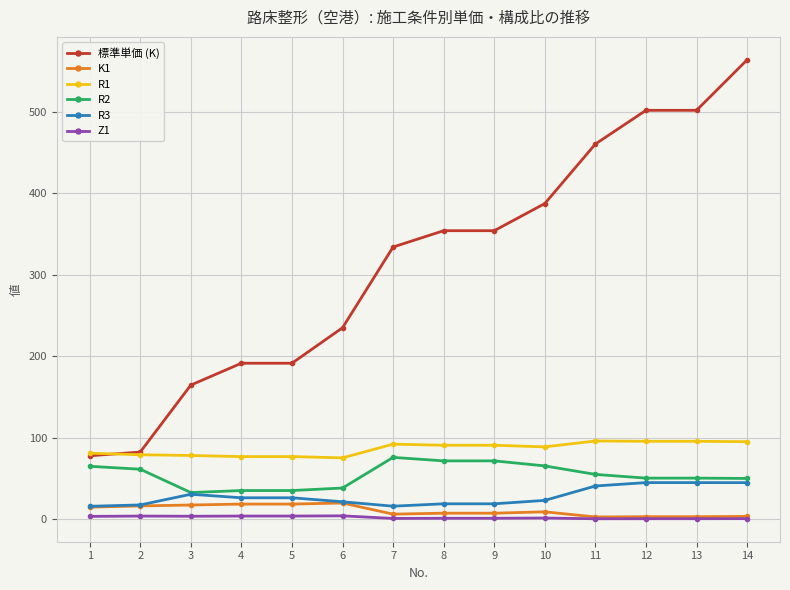

The R2 series shows 79.7 at 14. True or false?

False